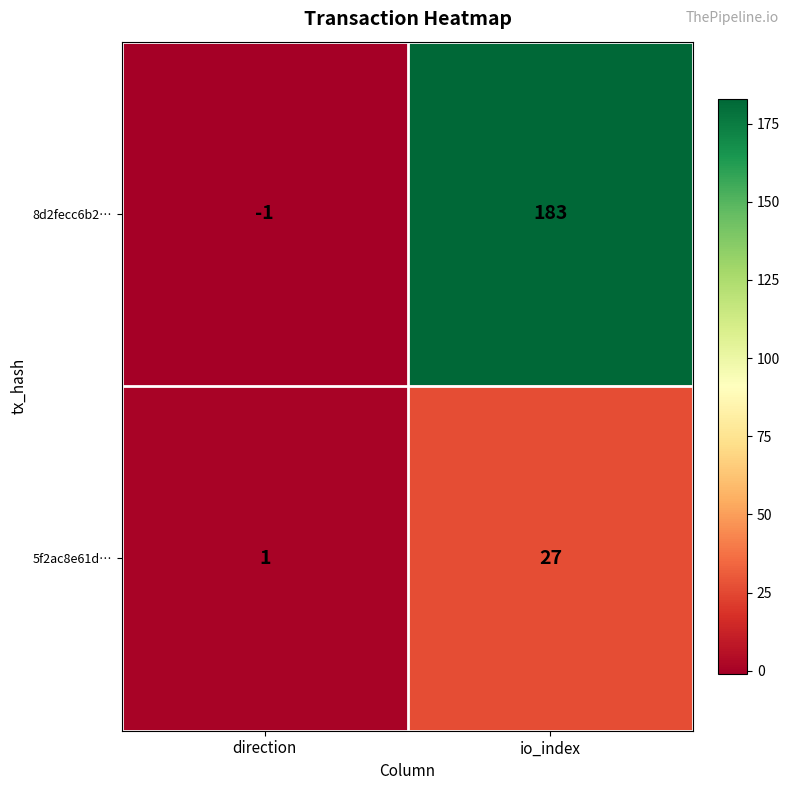

How many series are shown in this chart?

2